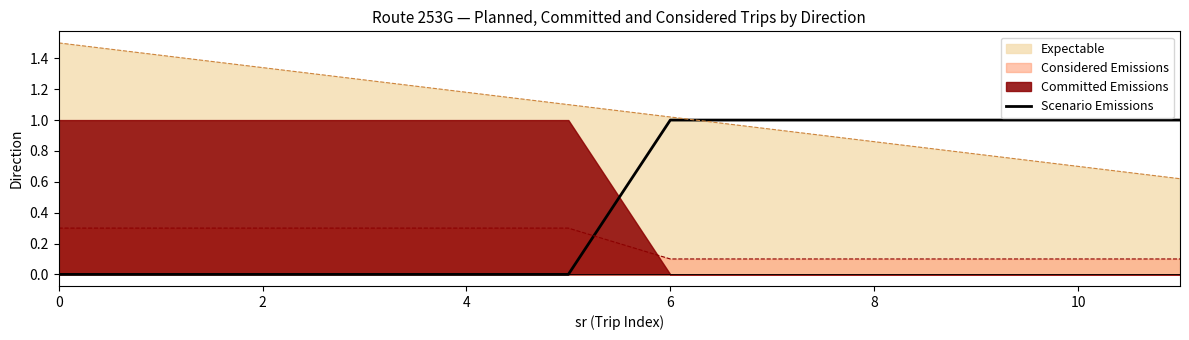

How many values are below 1?

6